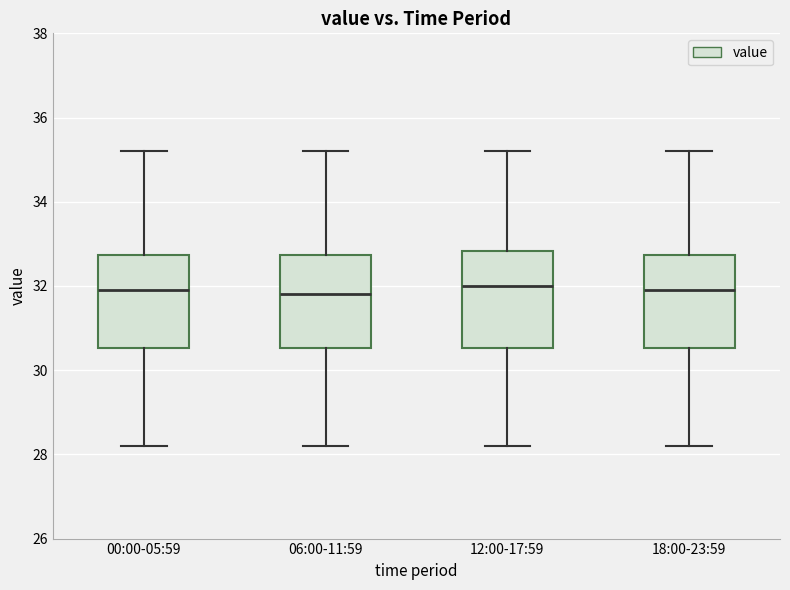

Reading left to right, transcribe this box plot: for each box, give where its median line is, the range the box spans, and where its two whiskers end, as read against the y-axis. The values are not printed on the chart, so give them approximately, as read against the axis.

00:00-05:59: median 32.0, box 30.6 to 32.8, whiskers 28.2 to 35.2
06:00-11:59: median 31.8, box 30.6 to 32.8, whiskers 28.2 to 35.2
12:00-17:59: median 32.0, box 30.6 to 32.8, whiskers 28.2 to 35.2
18:00-23:59: median 32.0, box 30.6 to 32.8, whiskers 28.2 to 35.2